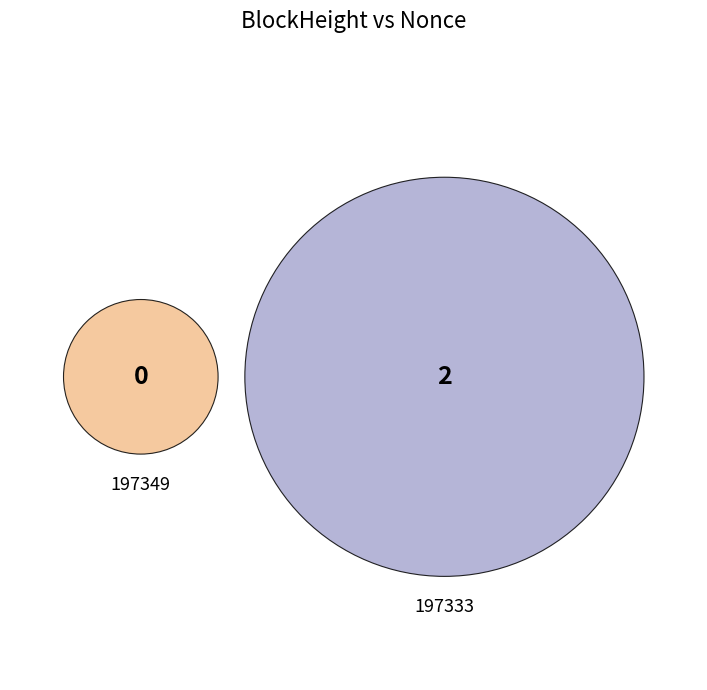

Which slice is the smallest?

197349